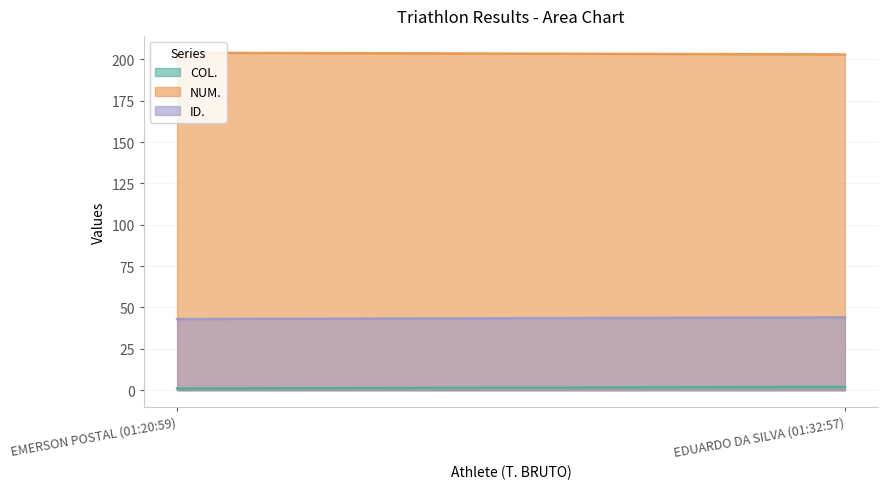

At which category does the chart reach its minimum across all series?

EMERSON POSTAL (01:20:59)